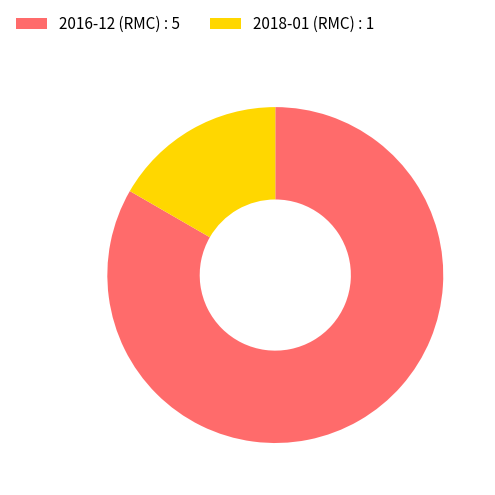

True or false: 2016-12 (RMC) accounts for 83% of the total.

True